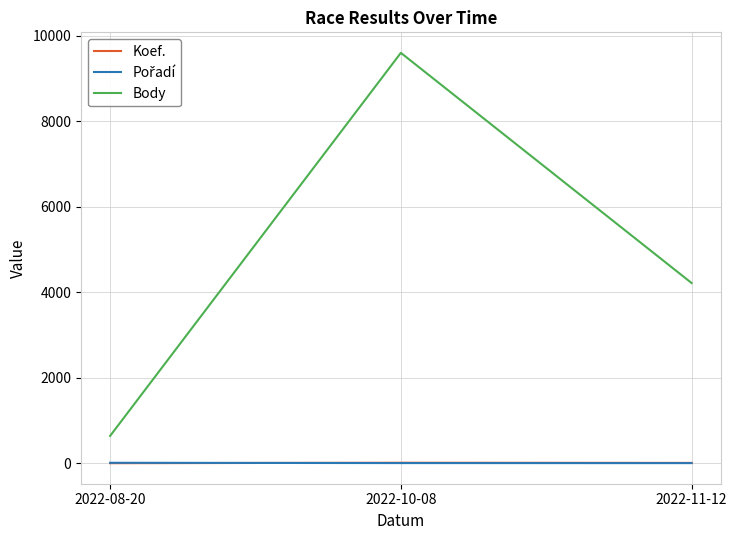

The value of Body at 2022-08-20 is 1093. True or false?

False